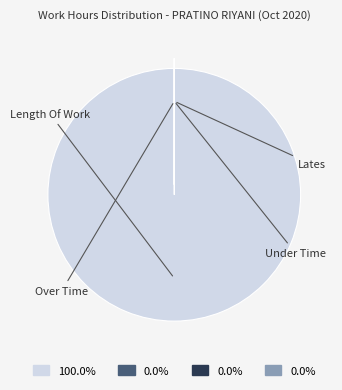

Is there any slice that represents more than half of the pie?

Yes